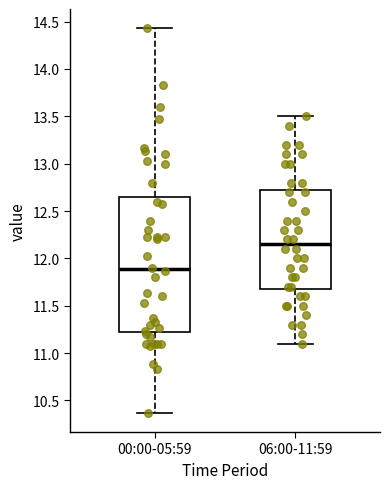

Reading left to right, read every box against the y-axis: the position of its median line, the range the box covers, and the ends of its whiskers. The values are not printed on the chart, so give them approximately, as read against the axis.

00:00-05:59: median 11.90, box 11.20 to 12.65, whiskers 10.35 to 14.45
06:00-11:59: median 12.15, box 11.70 to 12.75, whiskers 11.10 to 13.50